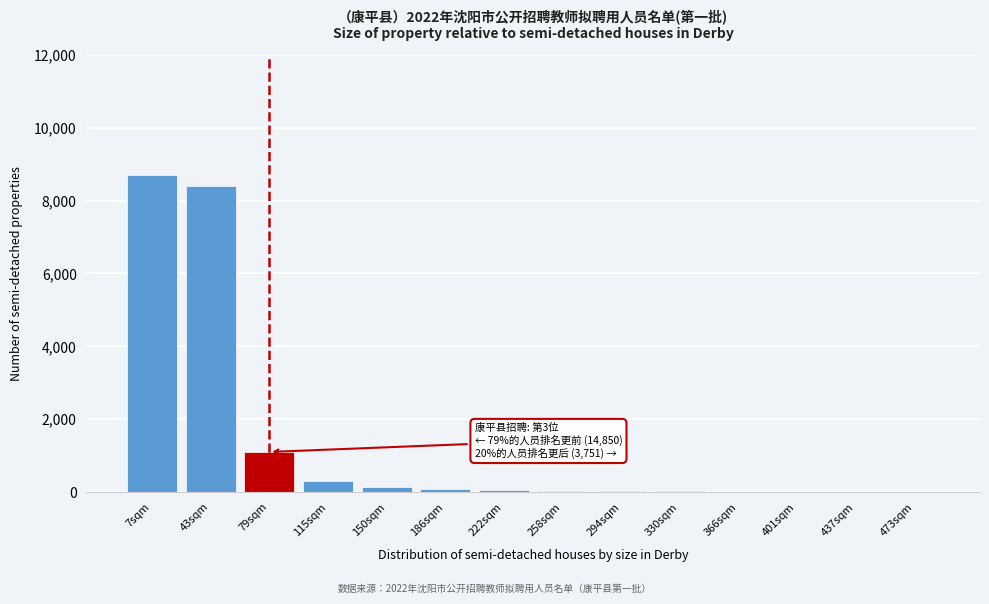

Which category has the highest value across all series?

7sqm